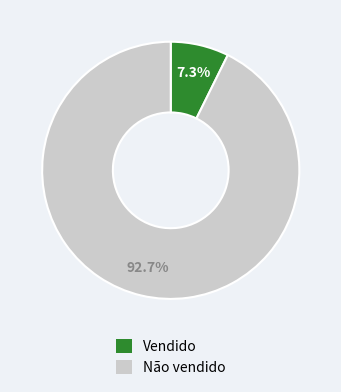

To the nearest percent, what portion does Vendido represent?

7%